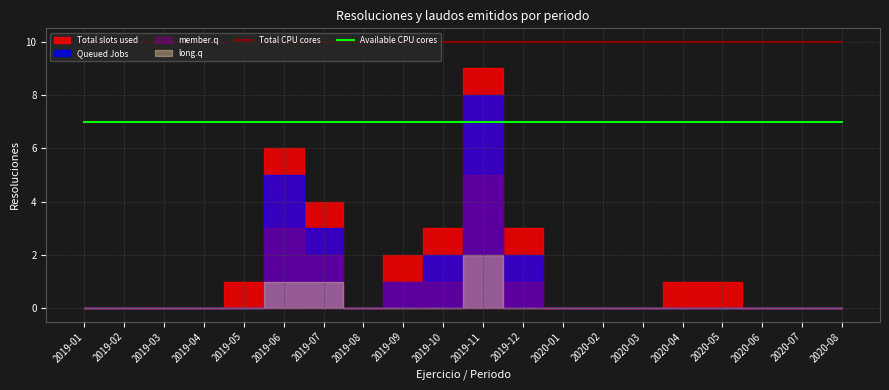

How many lines are shown in the chart?

2